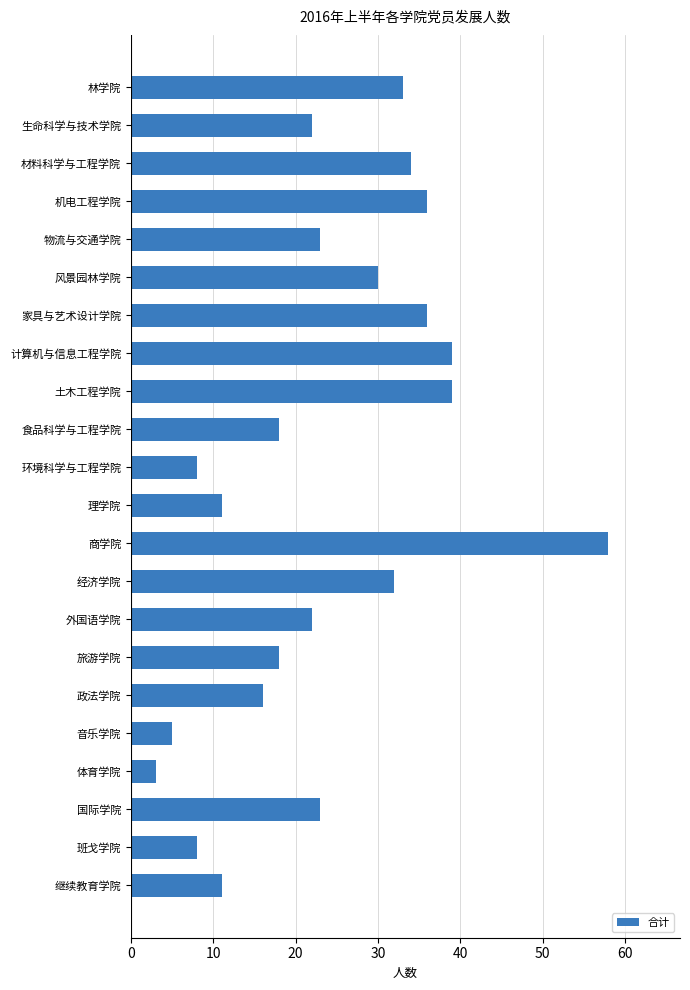

True or false: the data shows 11 at 政法学院.

False